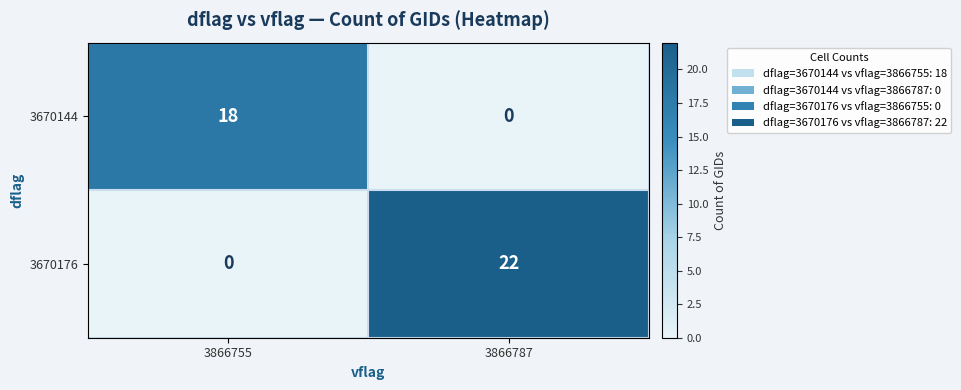

Which category has the highest value across all series?

3866787